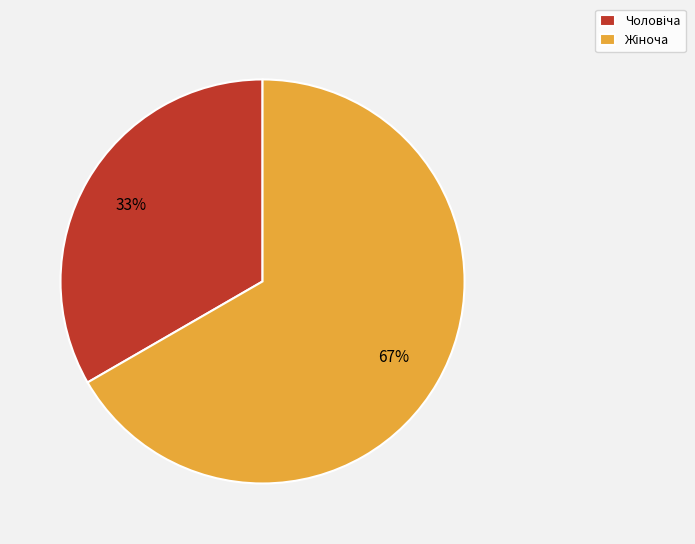

Does any single category account for the majority?

Yes